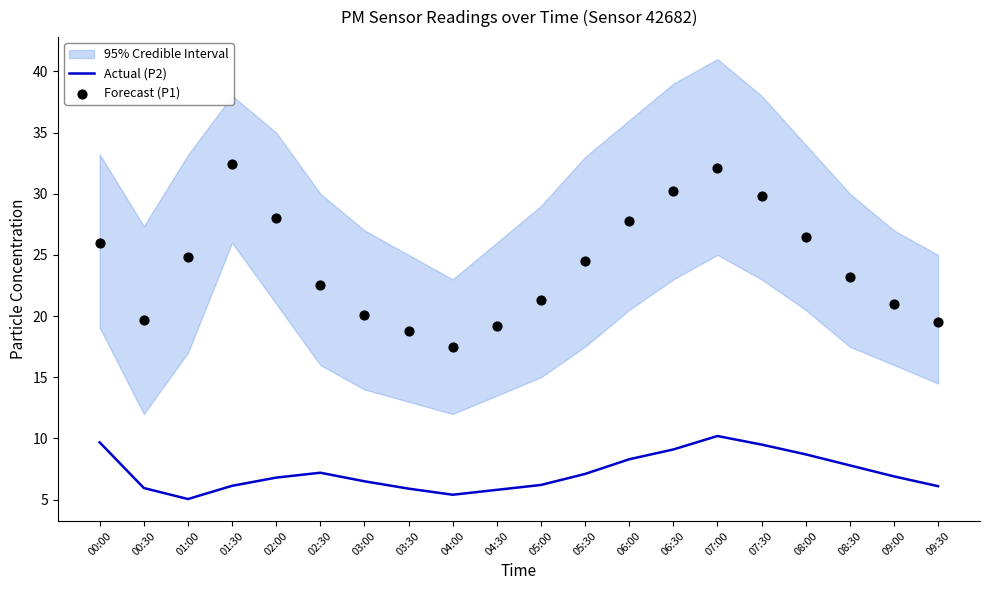

At how many categories does at least one series exceed 26?

7